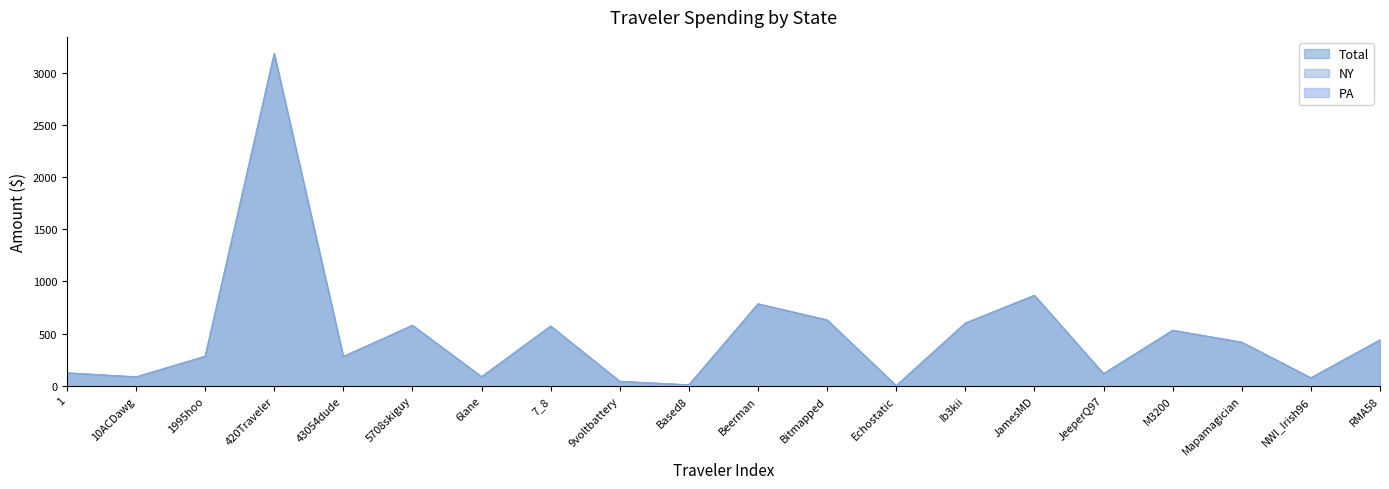

Which series changed the most between Beerman and RMA58?

Total